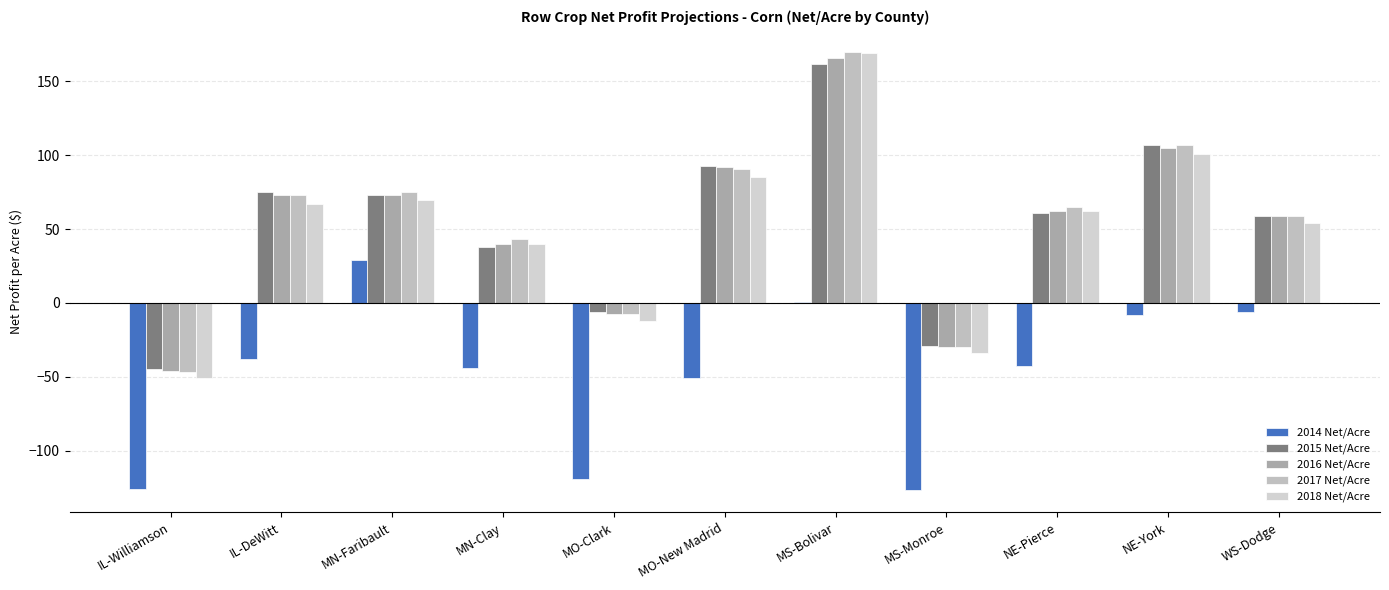

What is the spread (max minus min) of values at IL-Williamson?

81.0